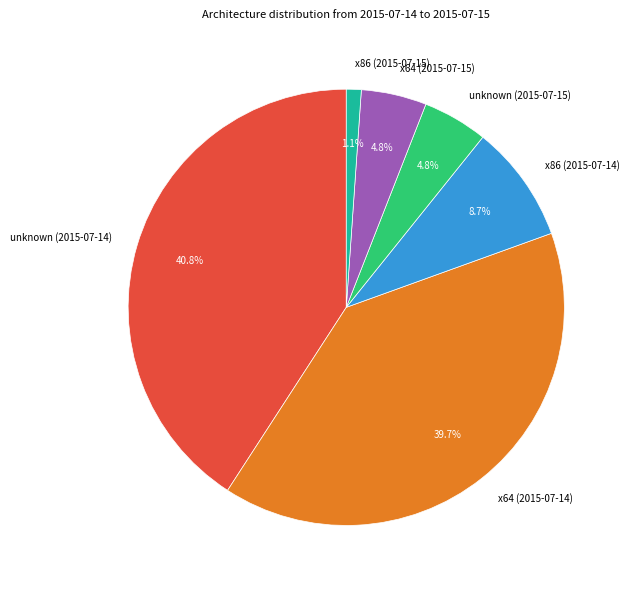

Approximately how many times larger is the value at unknown (2015-07-15) compared to unknown (2015-07-14)?

0.1